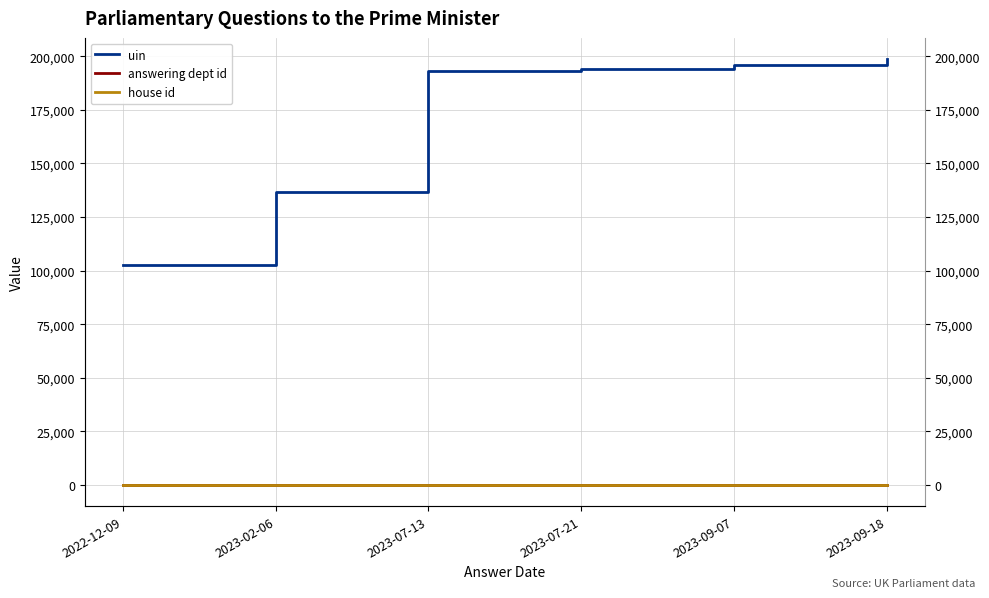

What is the difference between the maximum and second lowest values in the uin series?

62164